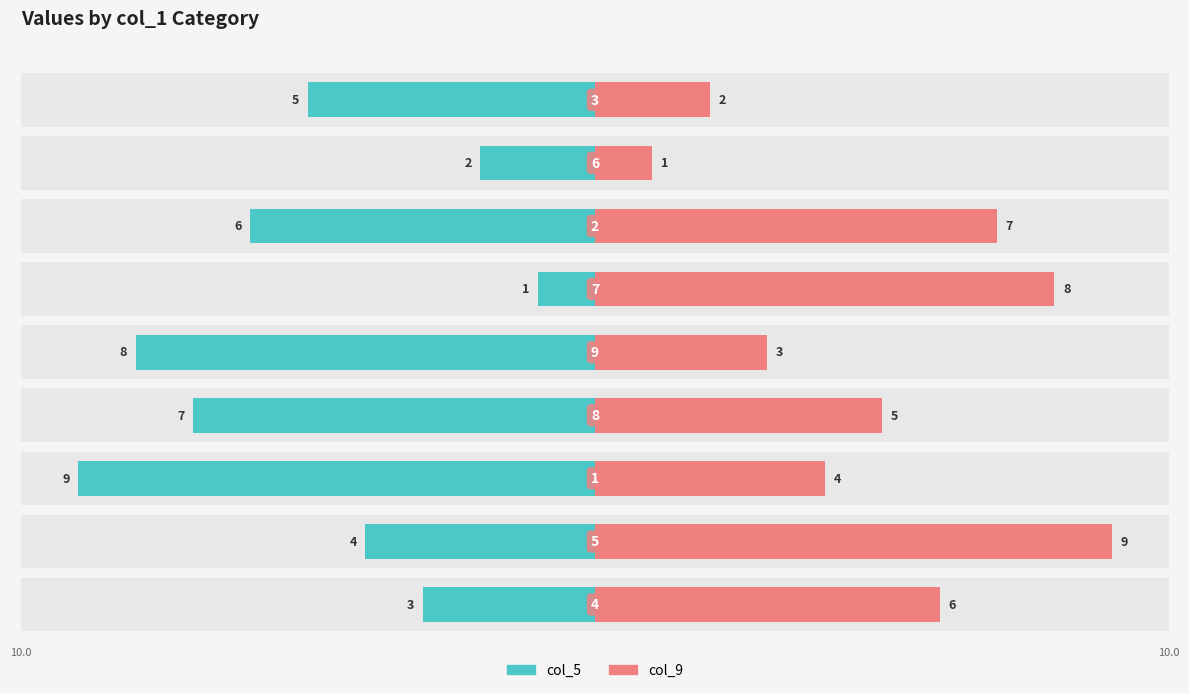

What is the difference between the second highest and second lowest values in the col_9 series?

6